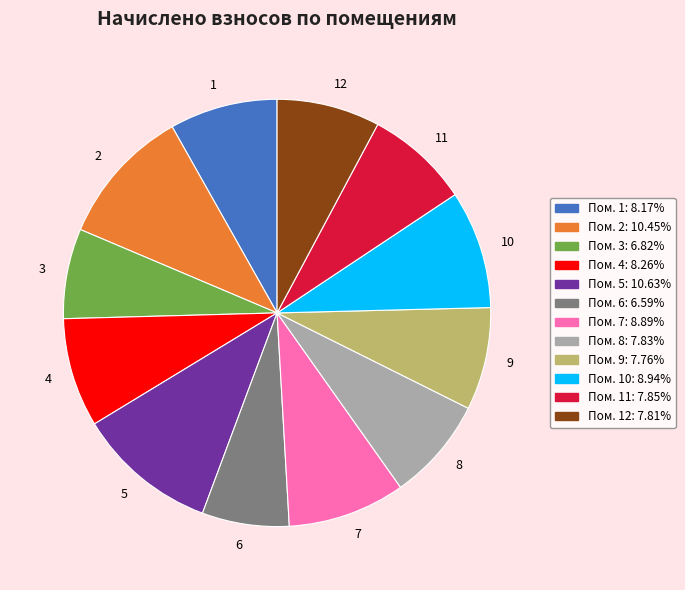

Which has a higher value, 11 or 10?

10